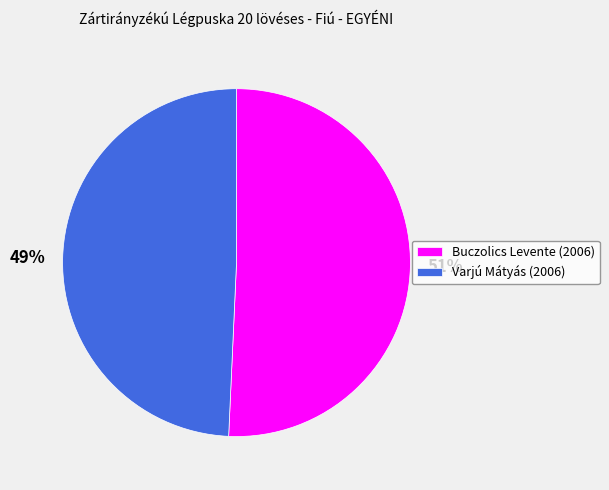

How many slices are in this pie chart?

2